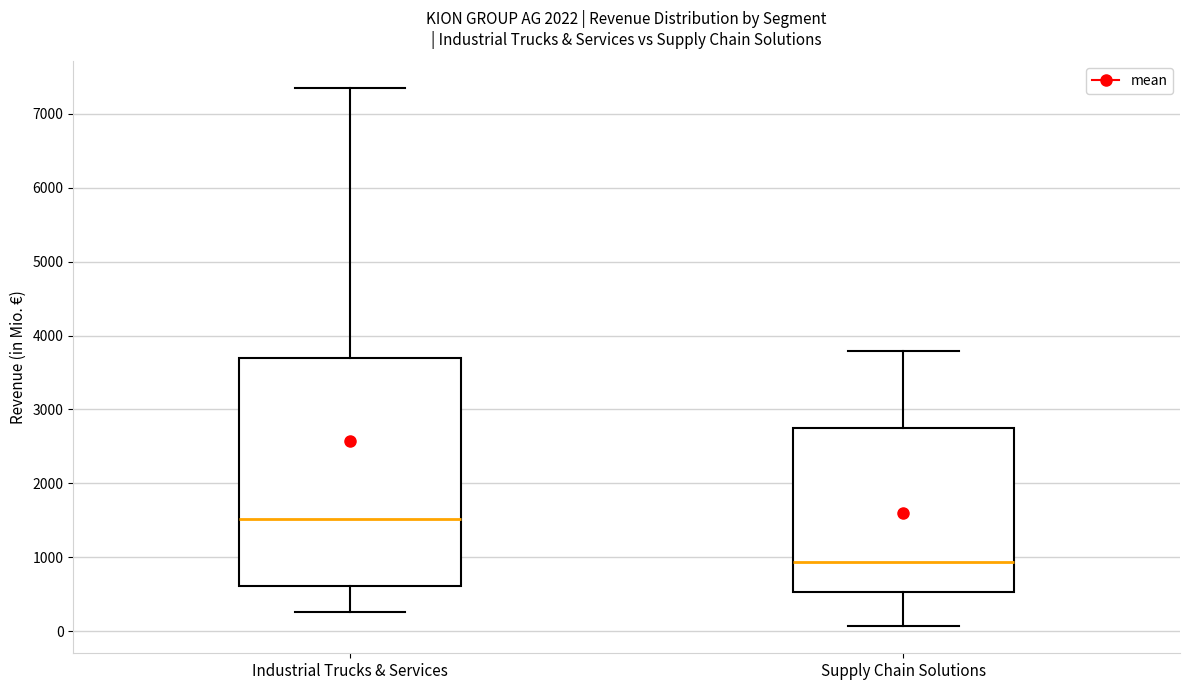

Where is the upper edge of the box for Industrial Trucks & Services on the y-axis? The values are not printed on the chart, so give them approximately, as read against the axis.

3700